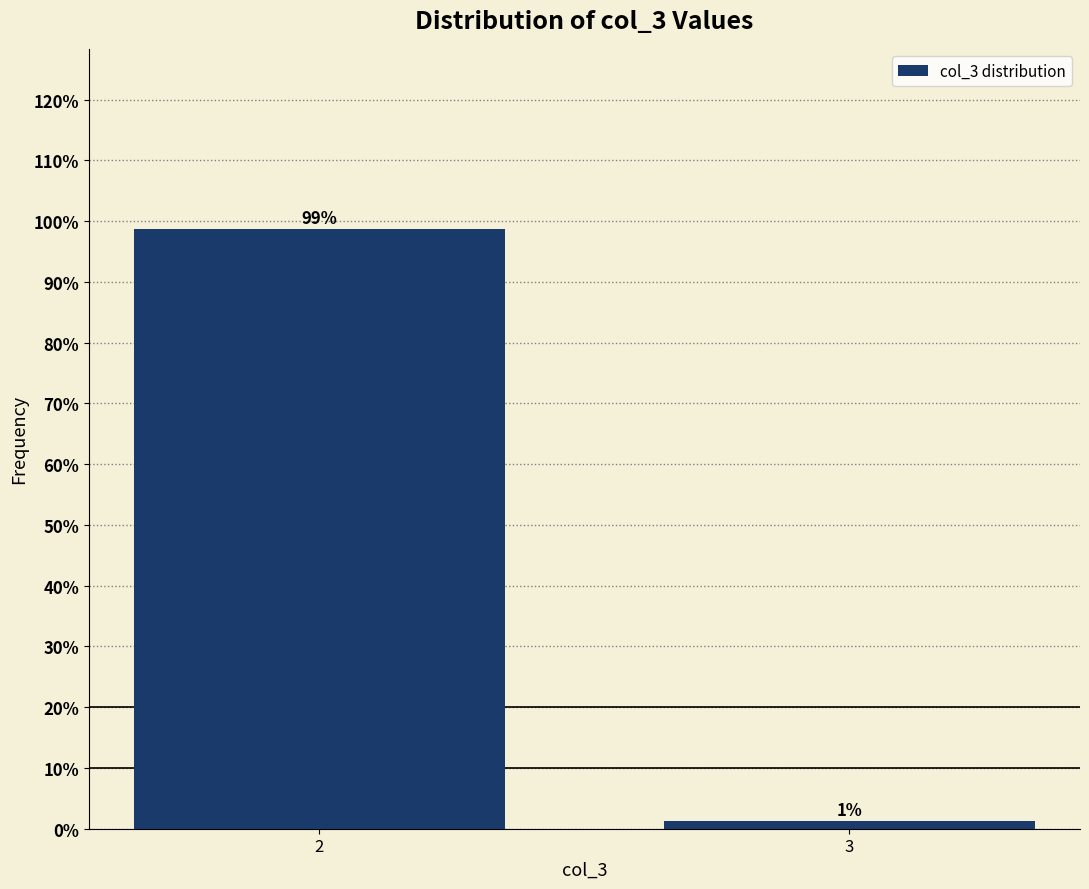

List the labels in order of value, smallest first.

3, 2